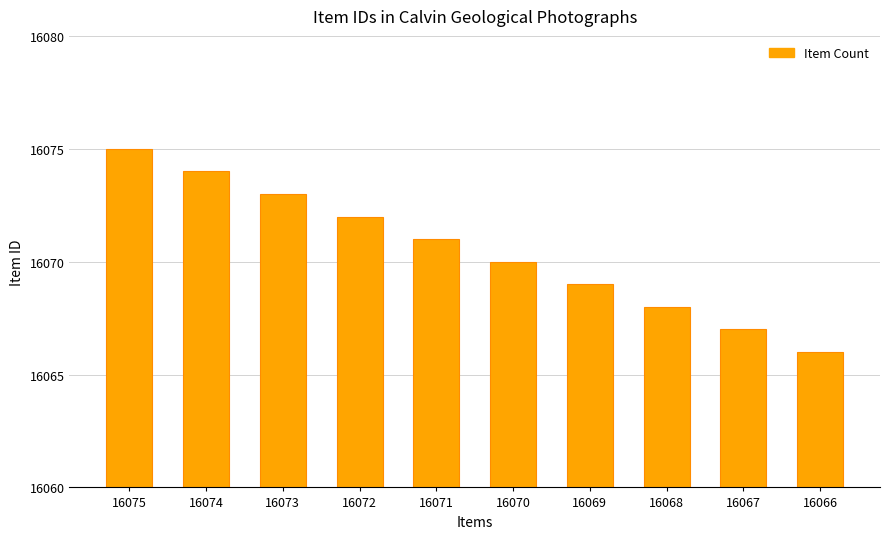

What is the sum of the values at 16066 and 16073?

32139